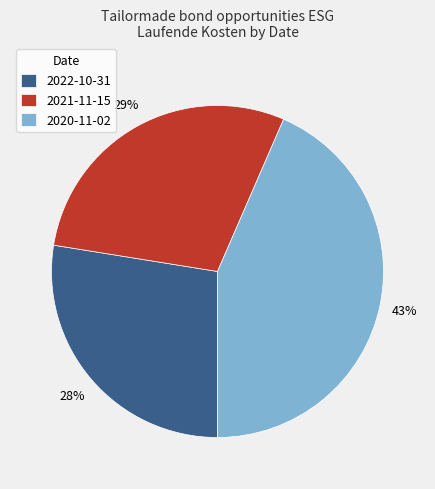

To the nearest percent, what portion does 2022-10-31 represent?

28%